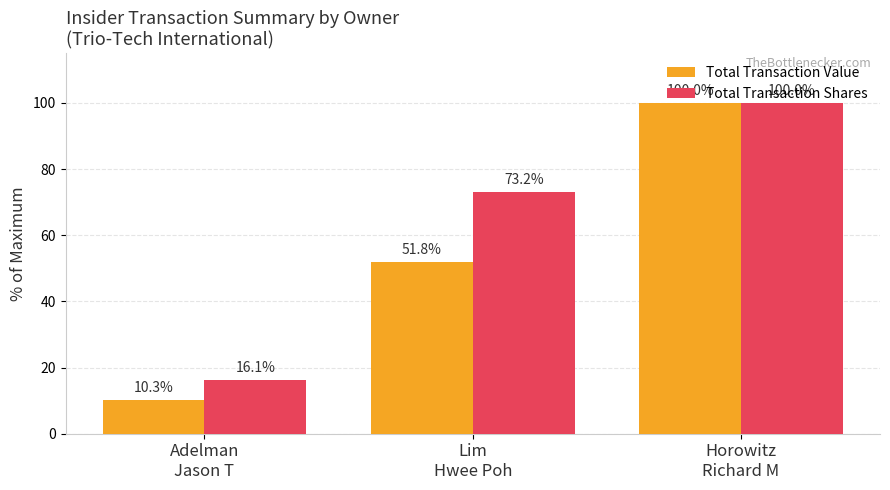

Rank the series at Lim
Hwee Poh from lowest to highest value.

Total Transaction Value, Total Transaction Shares